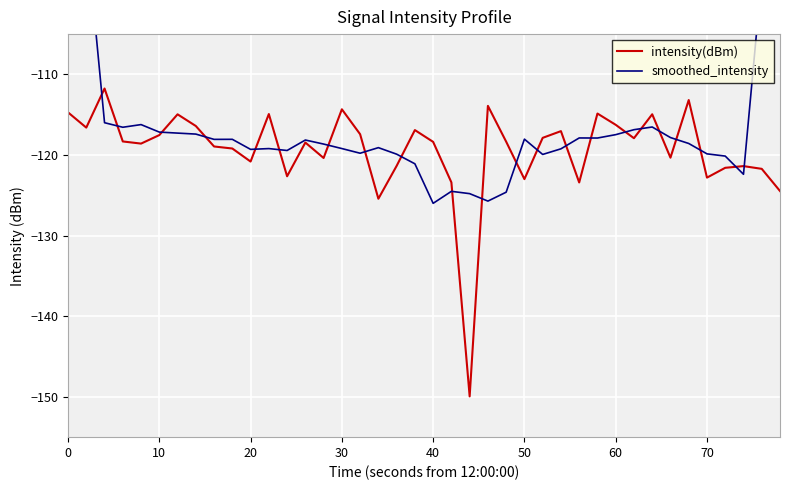

What is the highest value of the intensity(dBm) series?

-111.7